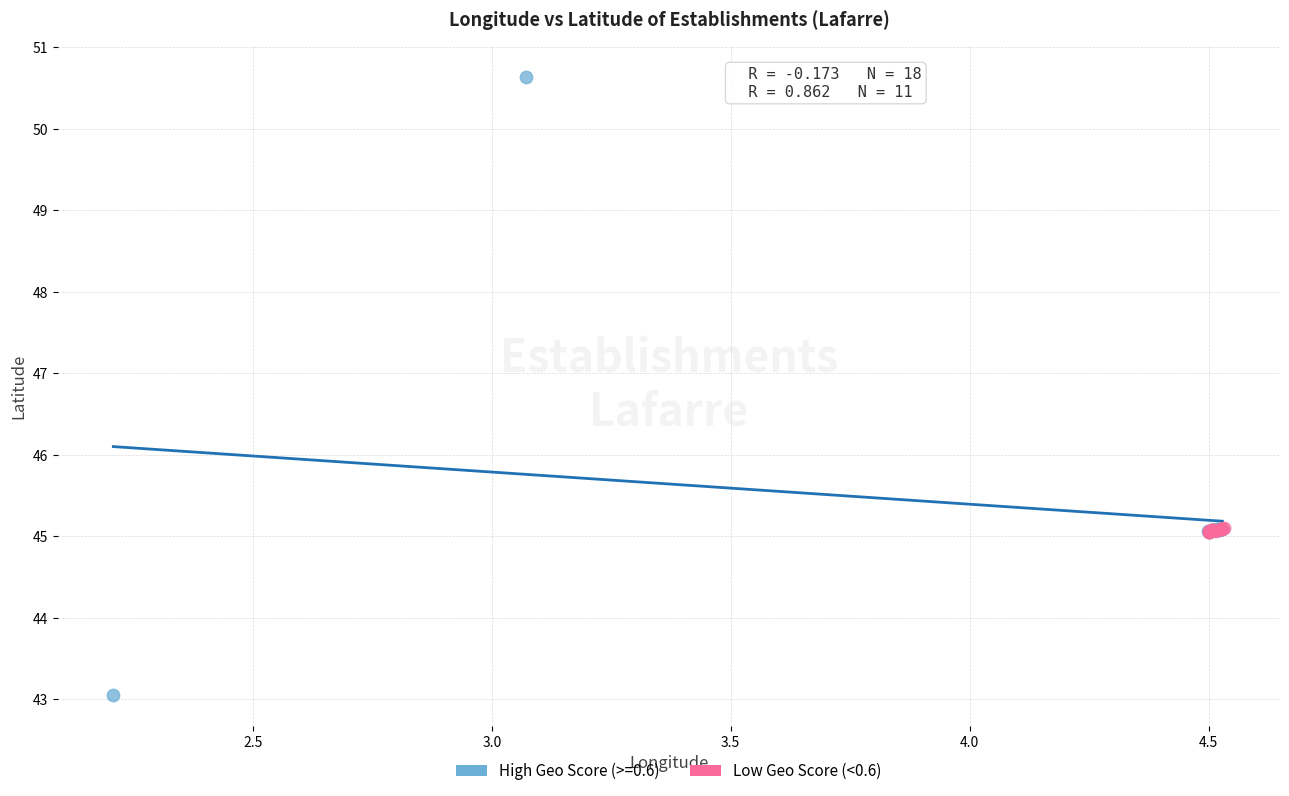

Which series has the widest spread of Y values?

High Geo Score (>=0.6)